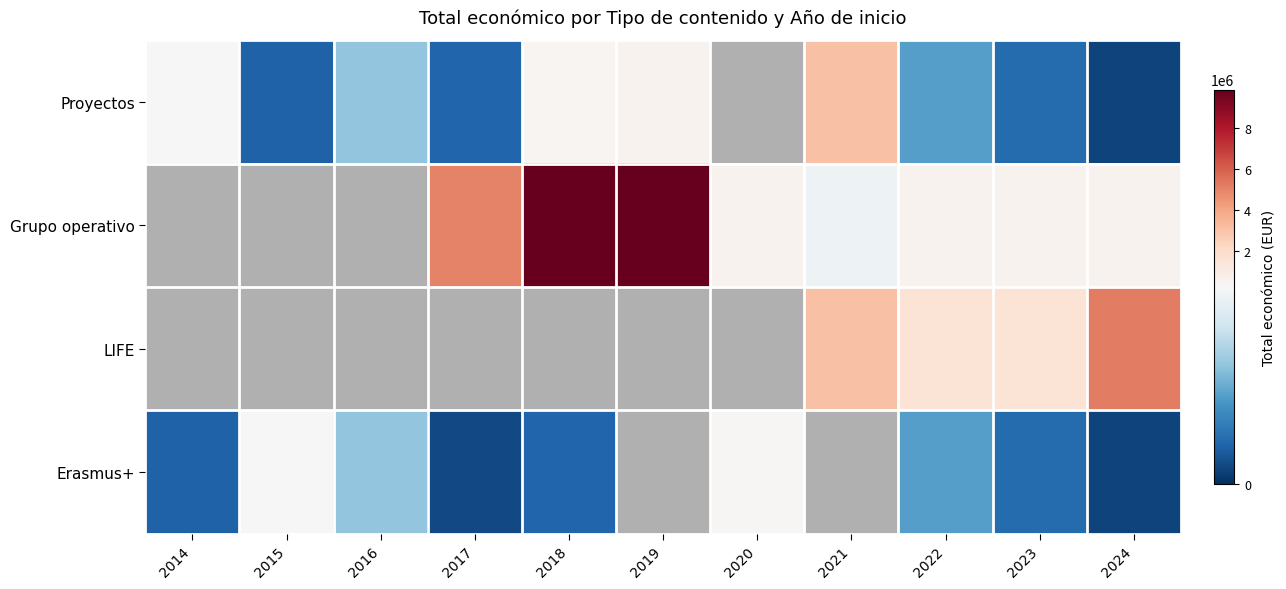

How many positive values does the Grupo operativo series have?

8